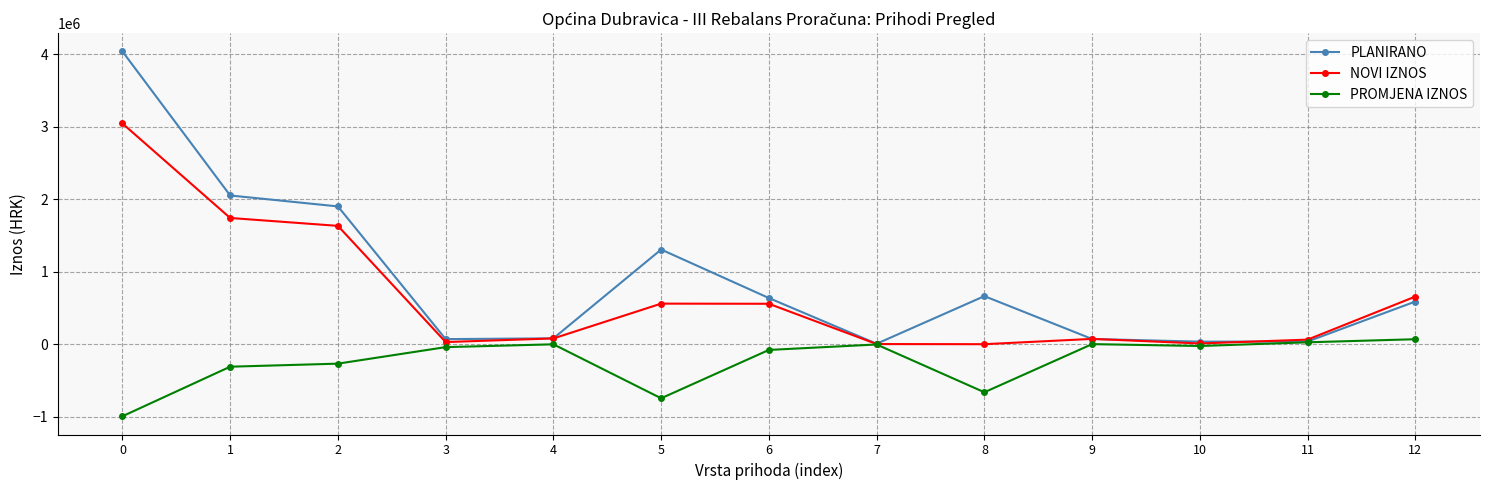

Which series has the largest range (max minus min)?

PLANIRANO